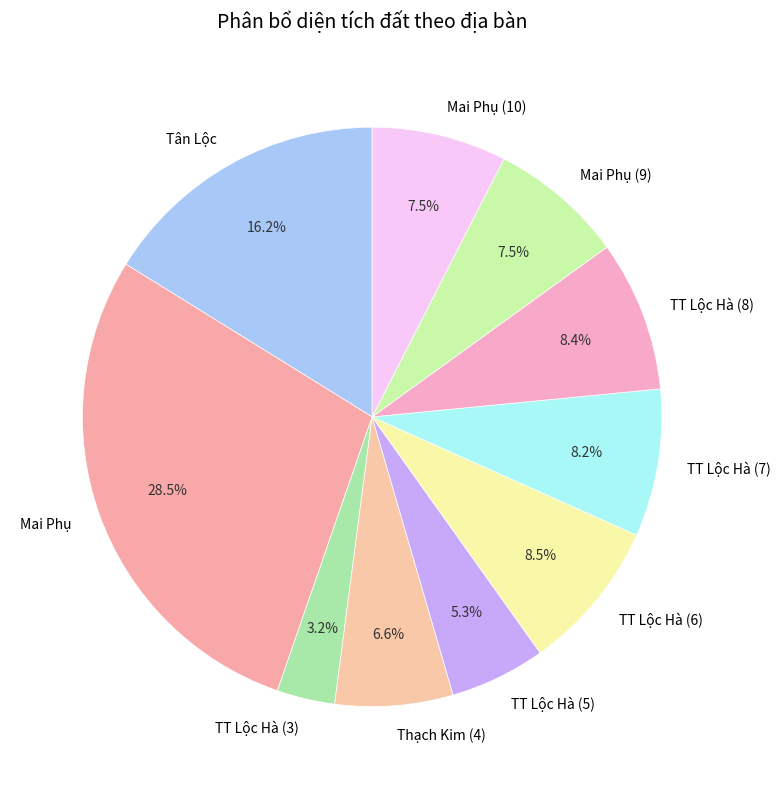

Combined, do TT Lộc Hà (6) and TT Lộc Hà (8) account for over 50%?

No